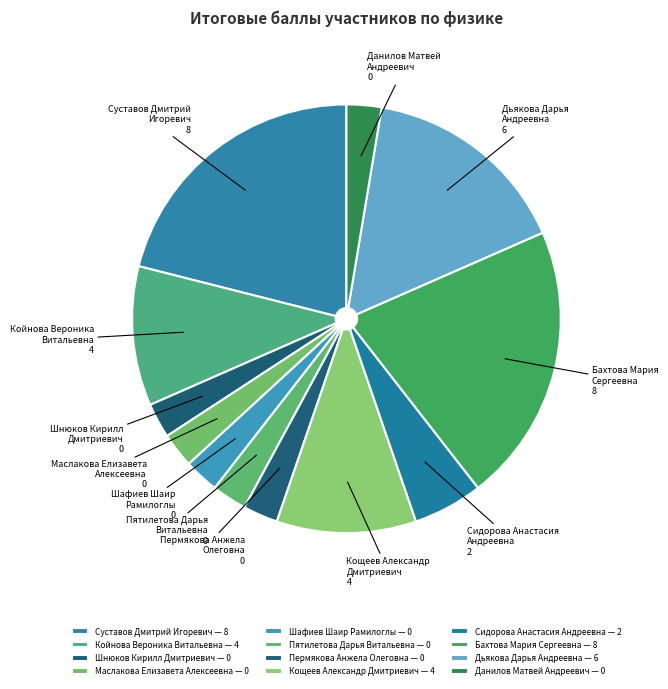

What is the smallest slice in the pie chart?

Шнюков Кирилл
Дмитриевич